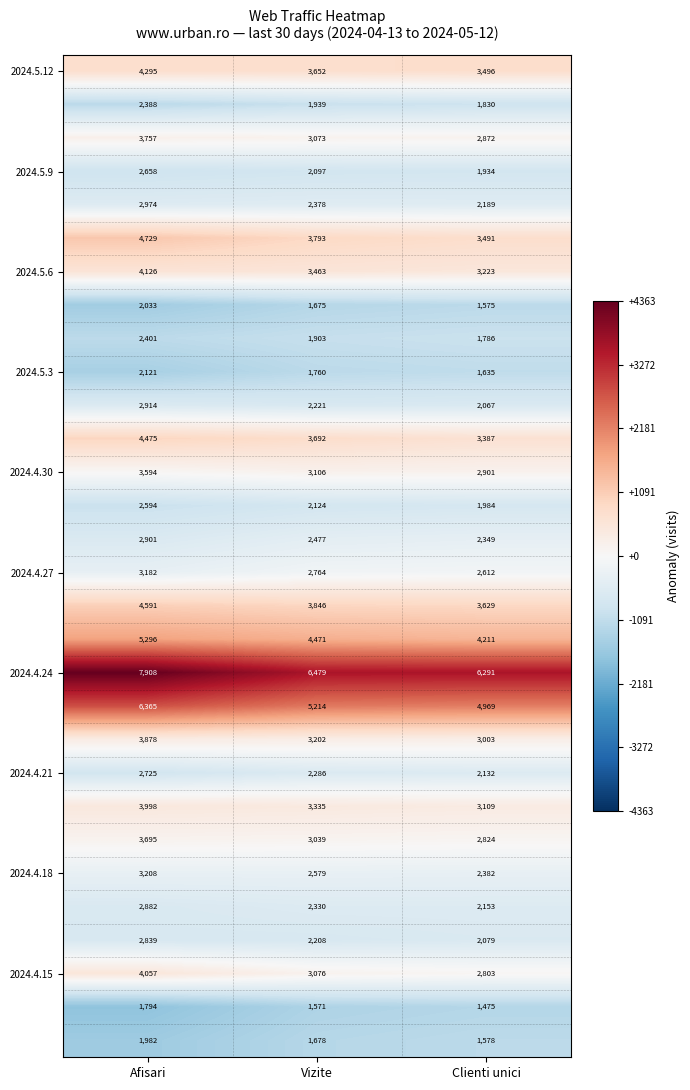

Which label corresponds to the largest value in the chart?

Afisari